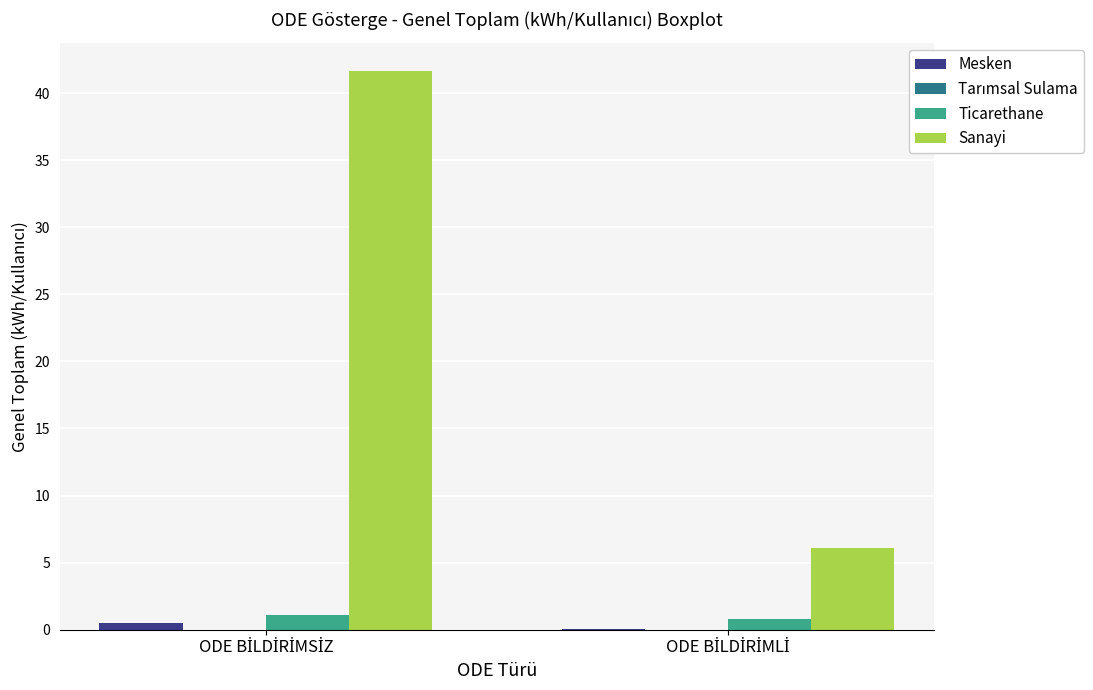

Which series has the largest total across all categories?

Sanayi